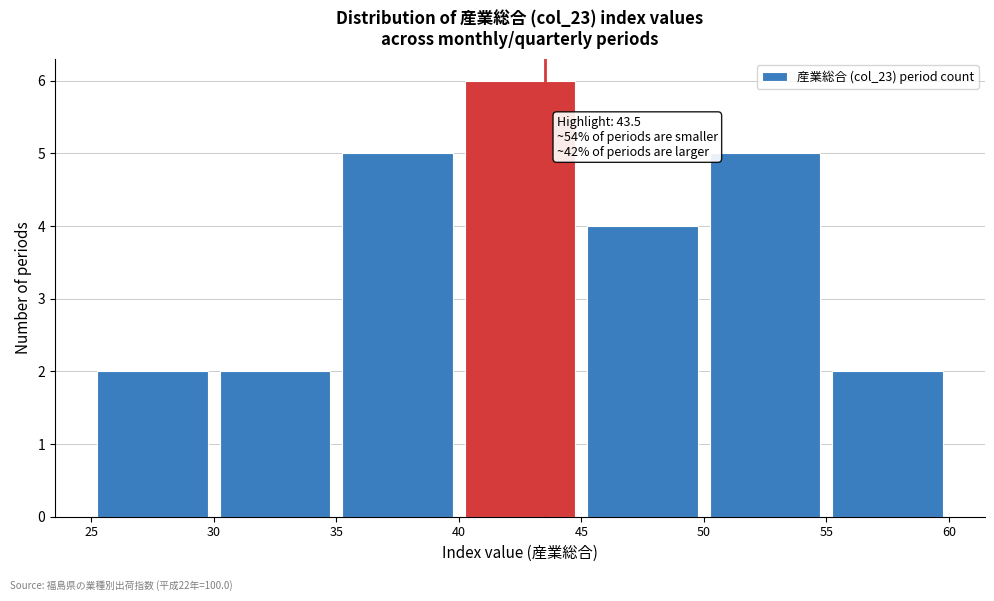

Which range on the x-axis has the tallest bar?

40 to 45